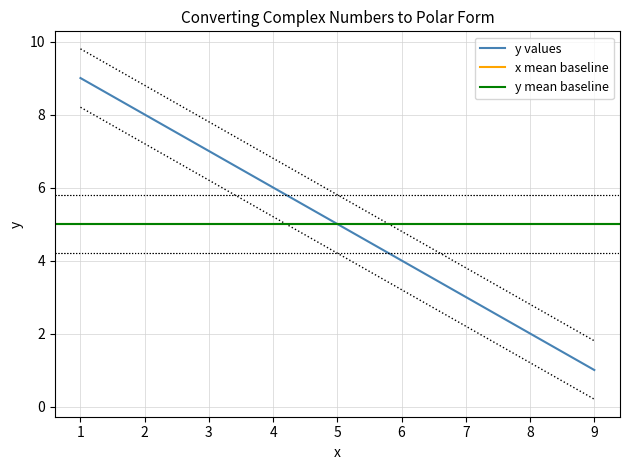

At 6, list the series in order from largest to smallest.

y, x